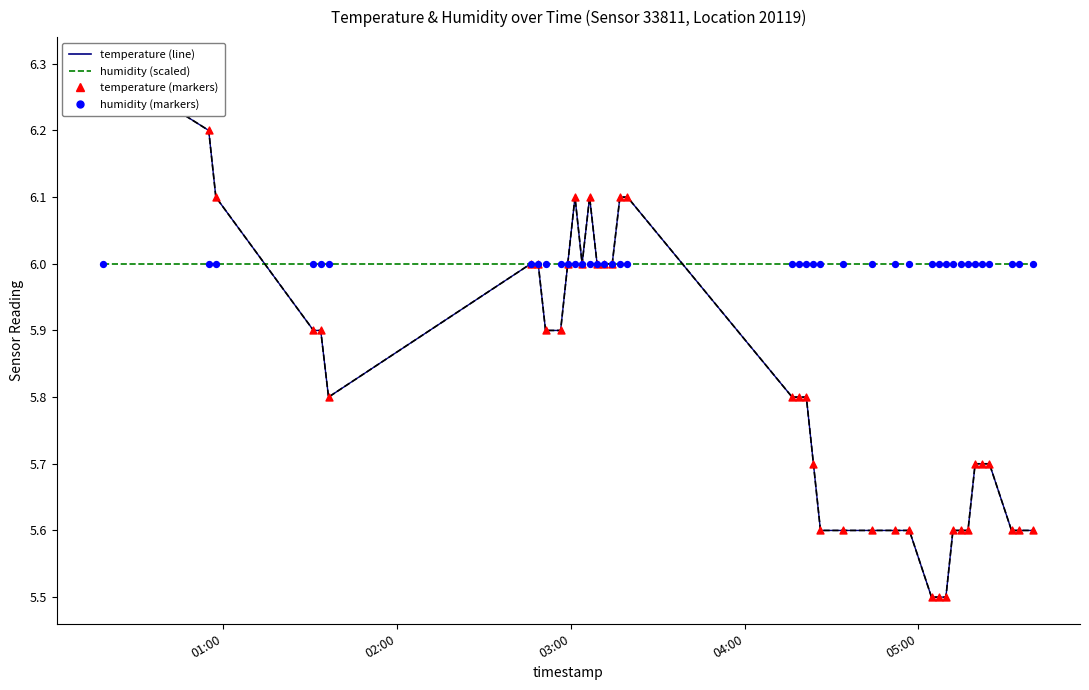

Which series reaches the maximum Y coordinate?

temperature